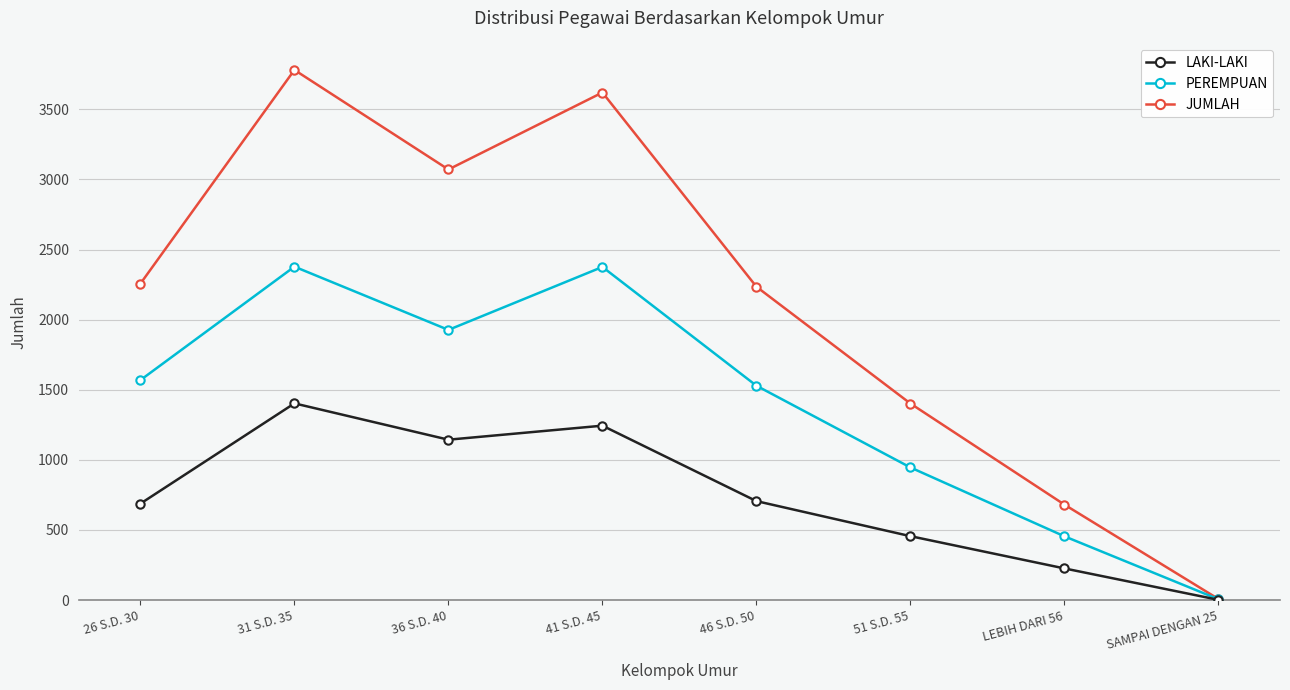

At which category does PEREMPUAN reach its first local peak?

31 S.D. 35